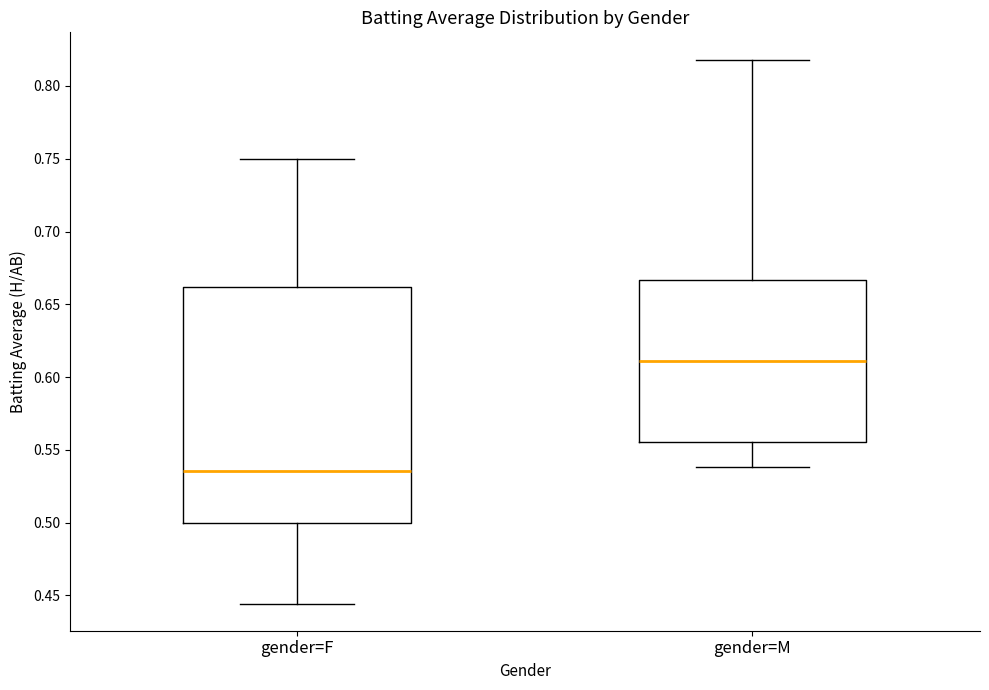

Which box is the tallest, from its lower edge to its upper edge?

gender=F